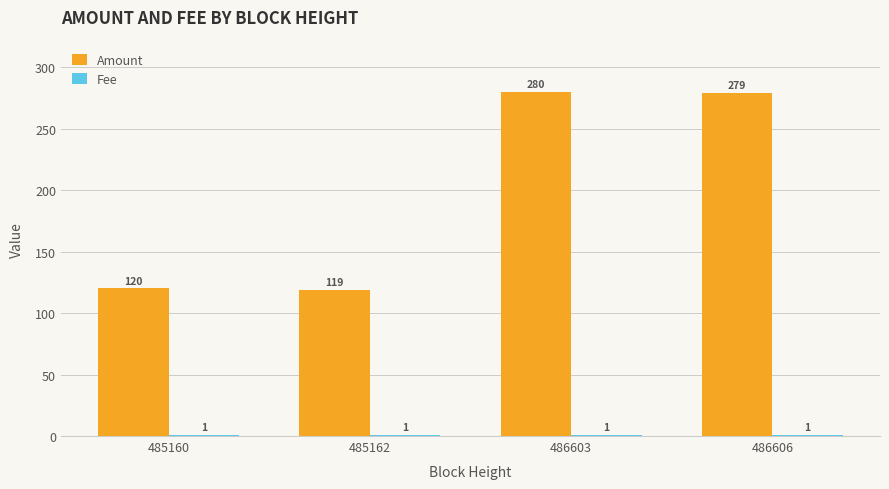

At which category is the sum across all series the highest?

486603